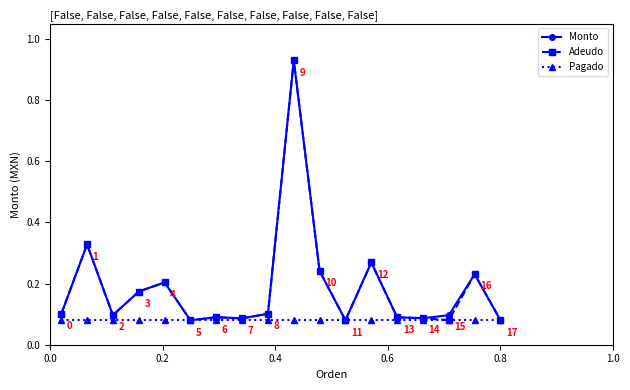

At how many categories does at least one series exceed 0?

18